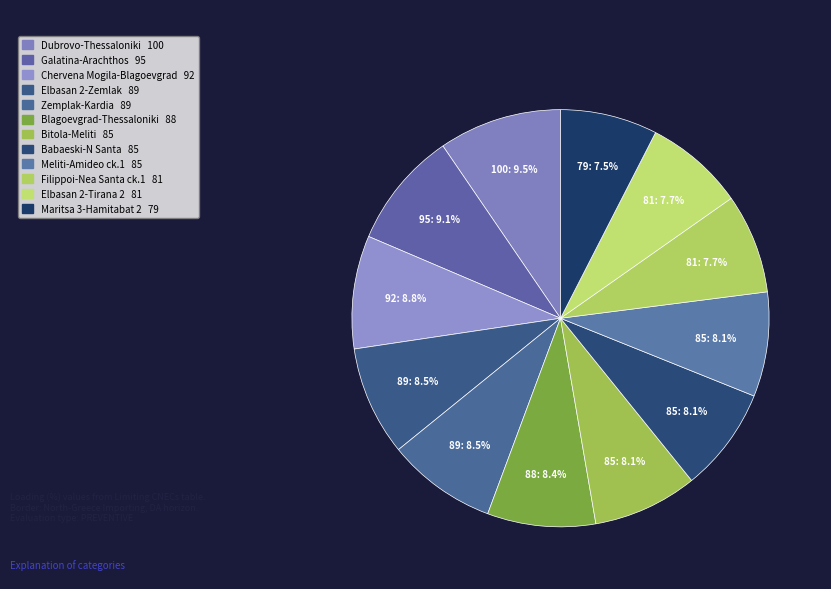

How many slices are in this pie chart?

12